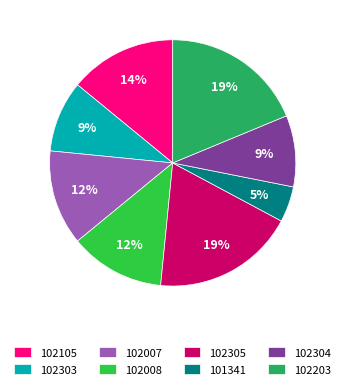

What percentage is the 102105 slice, to the nearest percent?

14%